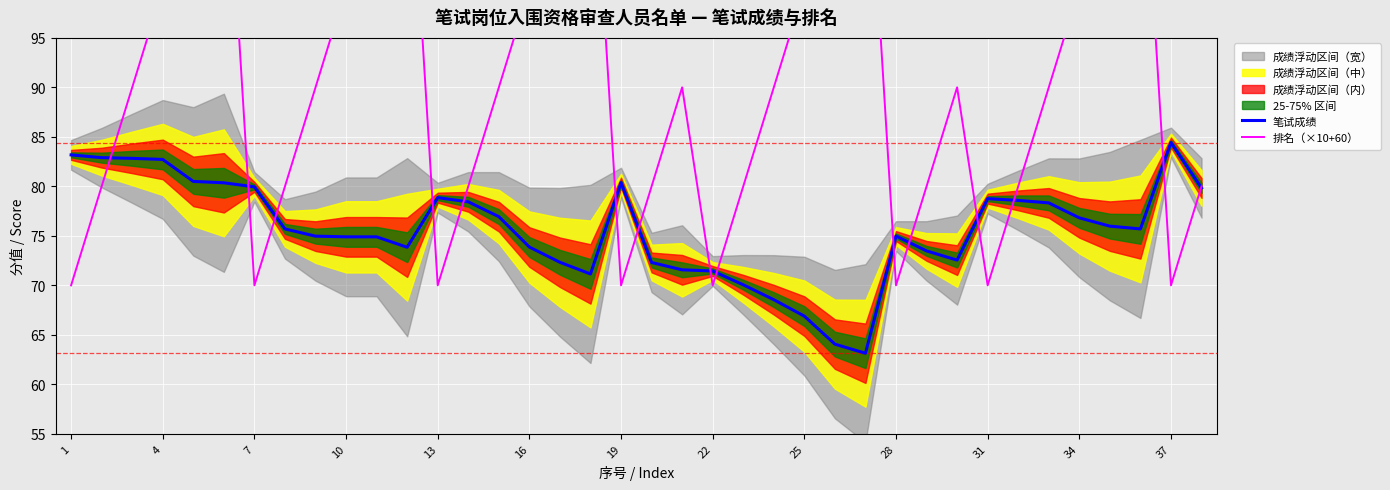

At which label does 笔试成绩 reach its peak?

37